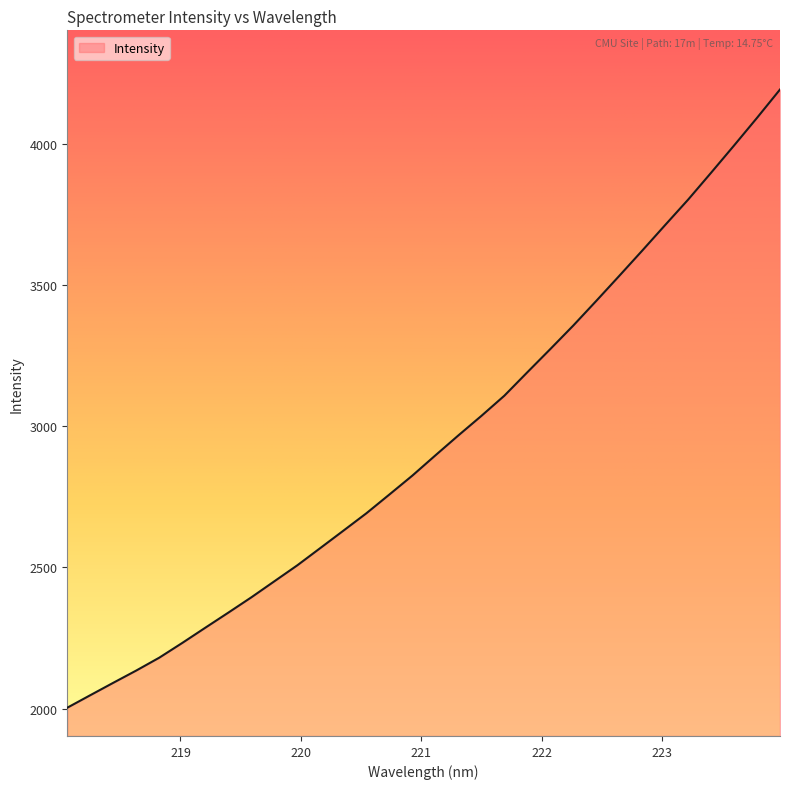

True or false: the data has more than 2 interior local peaks.

False